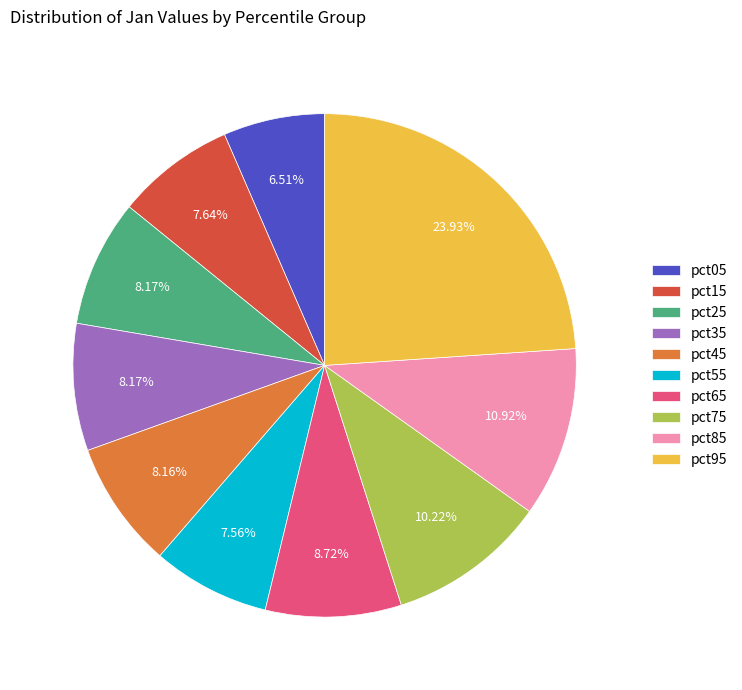

How many slices are in this pie chart?

10